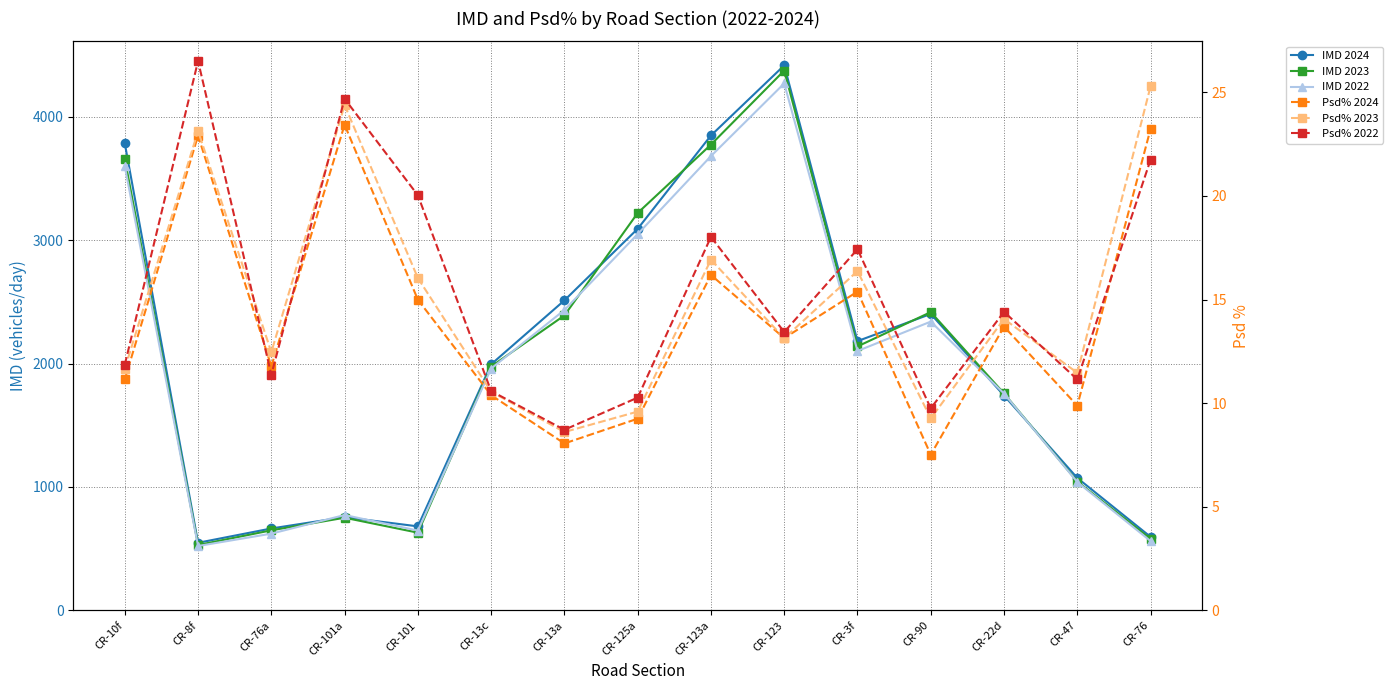

What is the difference between the IMD 2024 values at CR-13a and CR-47?

1439.0